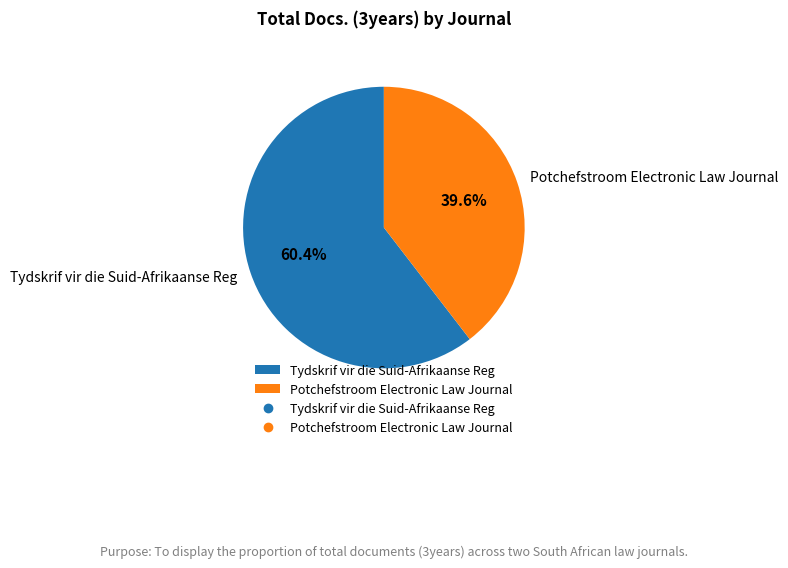

True or false: Potchefstroom Electronic Law Journal accounts for 40% of the total.

True